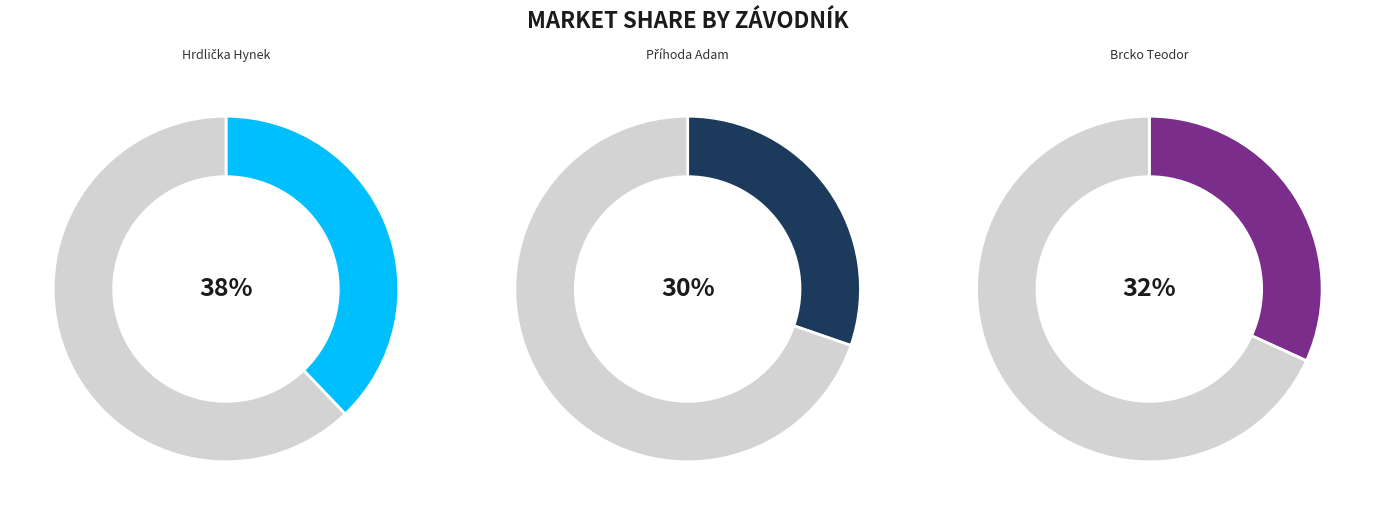

Count the number of slices in the pie.

3